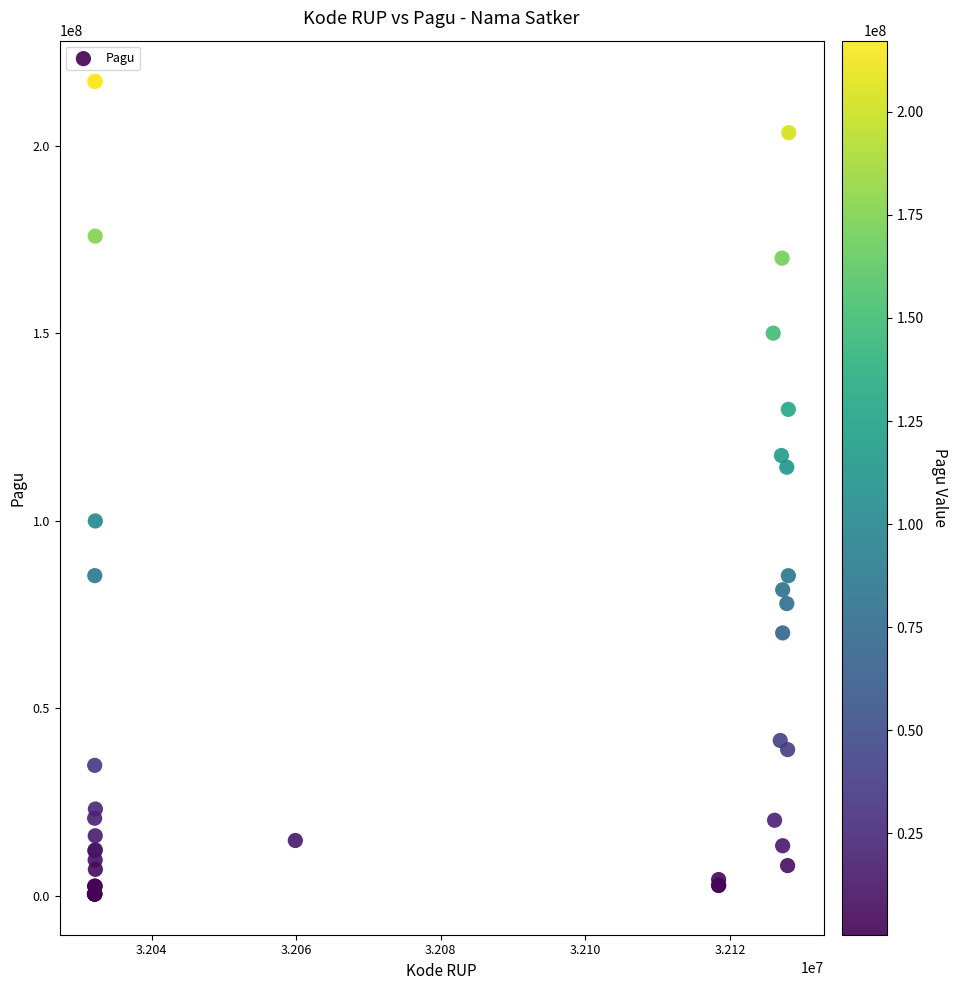

What Y value in the scatter plot is closest to 108830000?

114296000